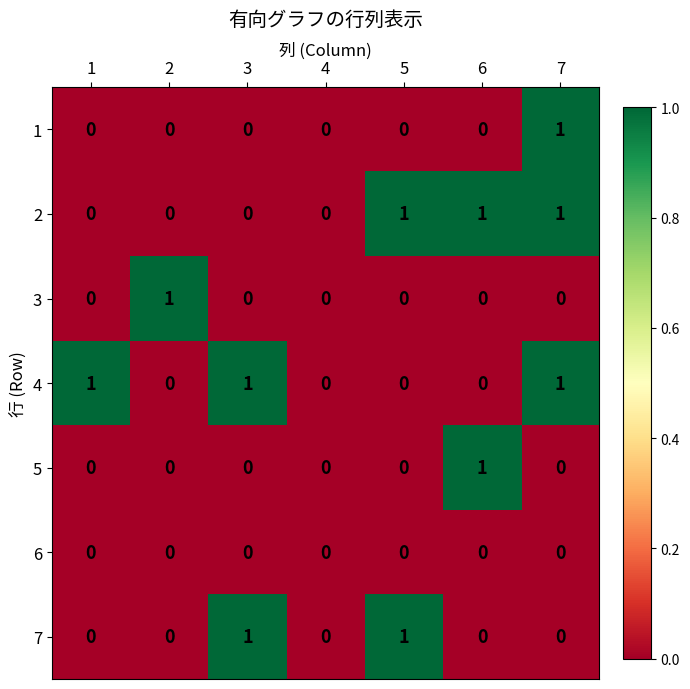

How many 5 values are between 0 and 1?

7